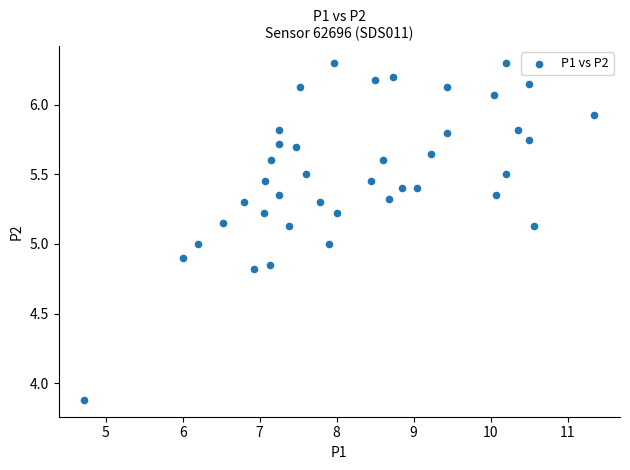

What is the range of Y values (max minus min)?

2.4